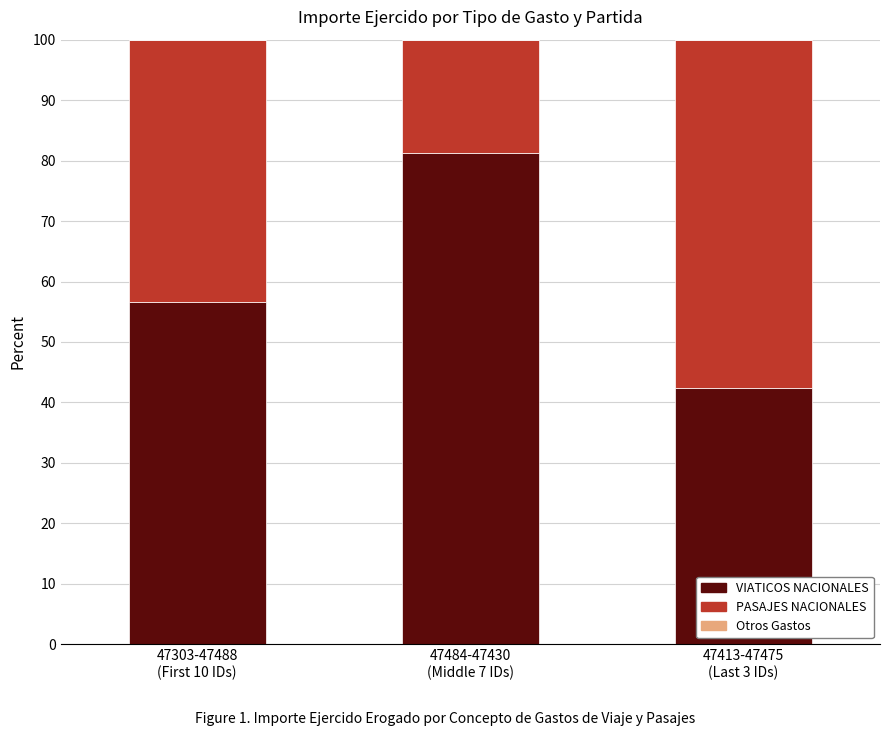

What is the average value of the VIATICOS NACIONALES series?

60.1